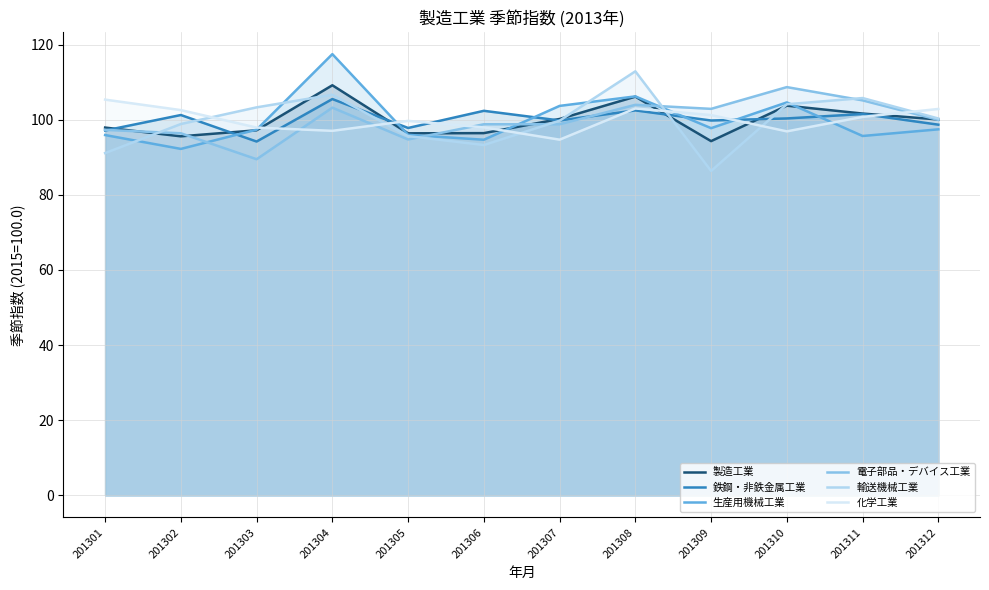

Does the chart have visible grid lines?

Yes